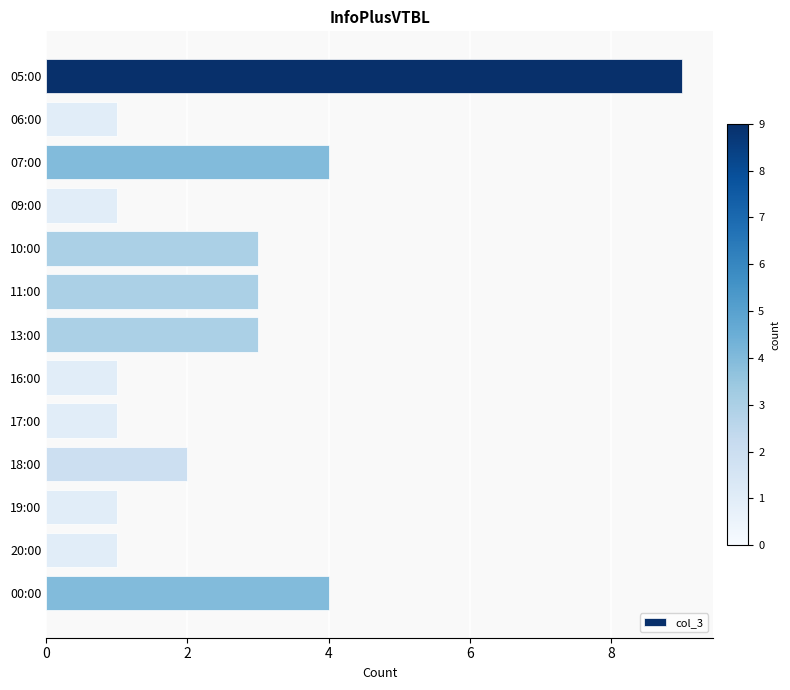

Reading top to bottom, transcribe all the data shown in this chart.

05:00=9	06:00=1	07:00=4	09:00=1	10:00=3	11:00=3	13:00=3	16:00=1	17:00=1	18:00=2	19:00=1	20:00=1	00:00=4